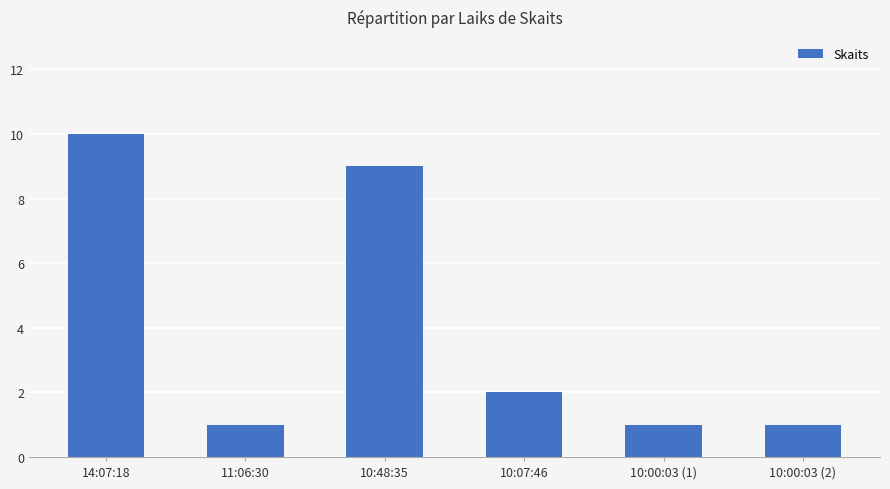

What is the value of the 6th bar from the left?

1